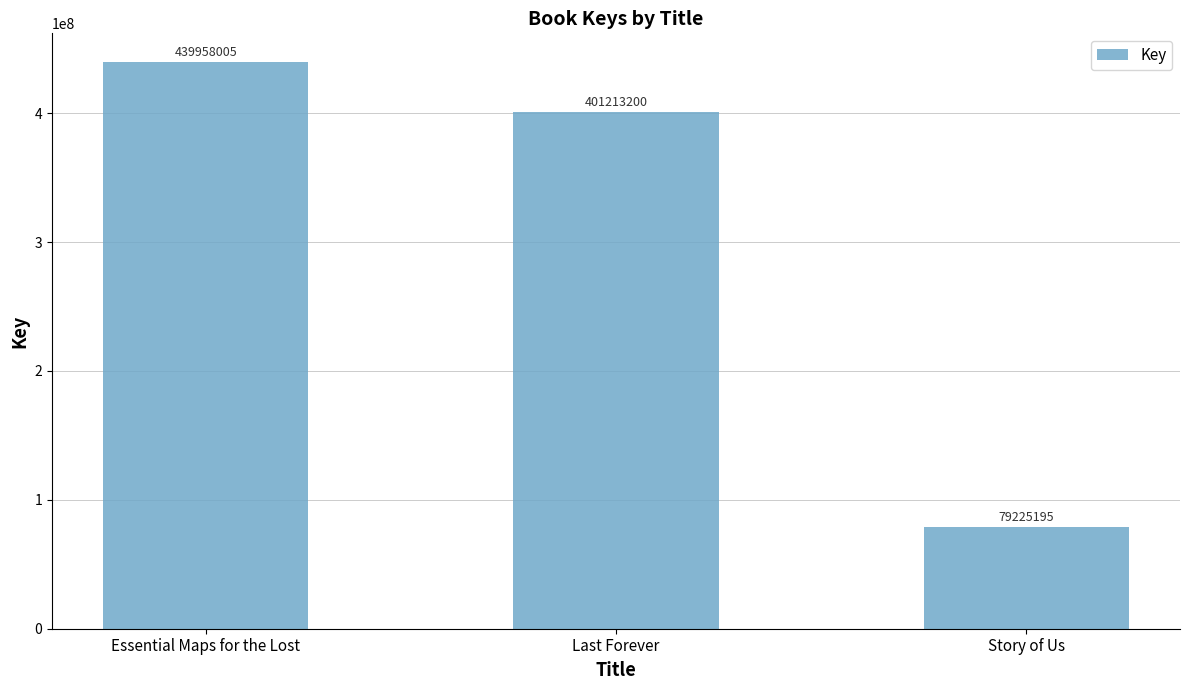

True or false: the data shows 79225195 at Story of Us.

True